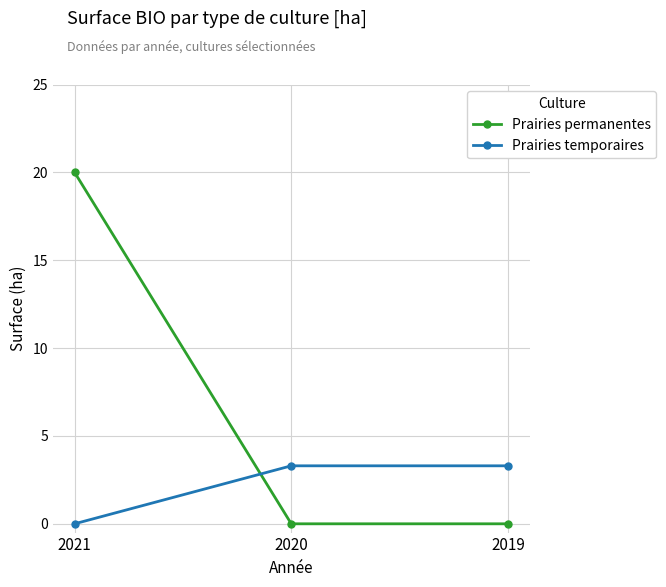

At which label does Prairies permanentes reach its peak?

2021